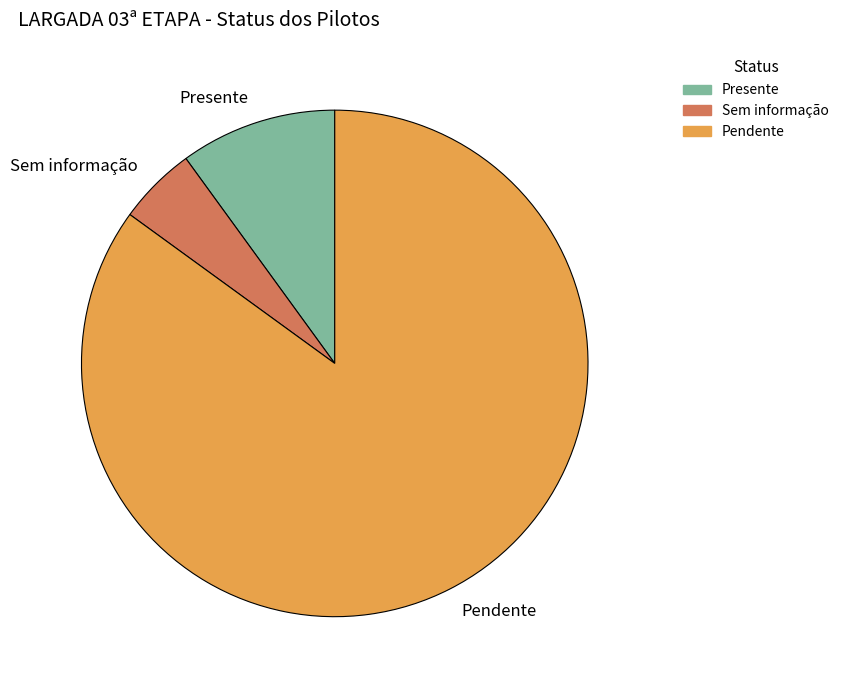

Rank the categories by value from highest to lowest.

Pendente, Presente, Sem informação